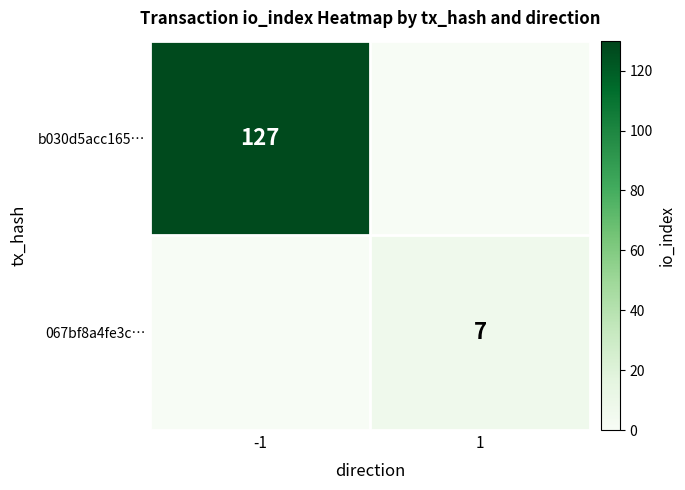

The value of 067bf8a4fe3c… at 1 is 13. True or false?

False